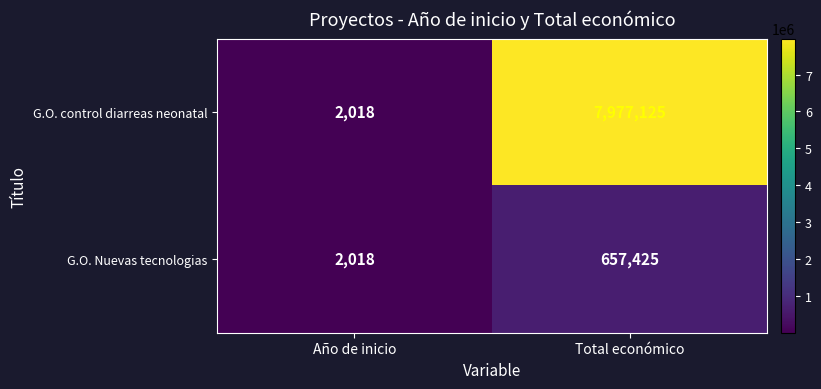

What is the average value of the G.O. Nuevas tecnologias series?

329722